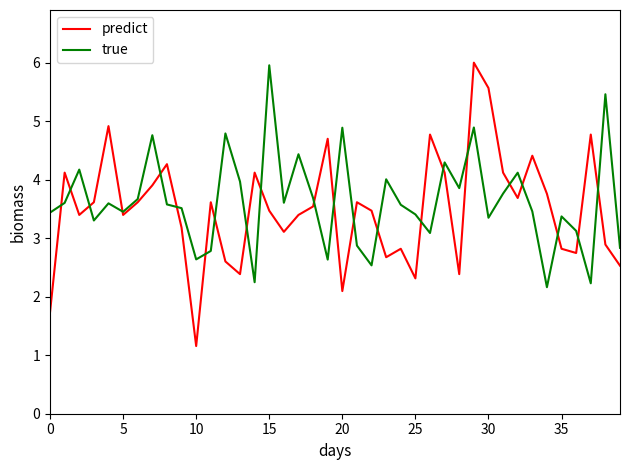

Which series has the largest total across all categories?

true